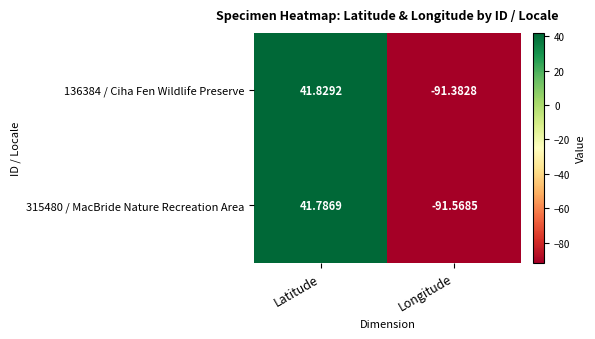

How many distinct data groups are displayed?

2